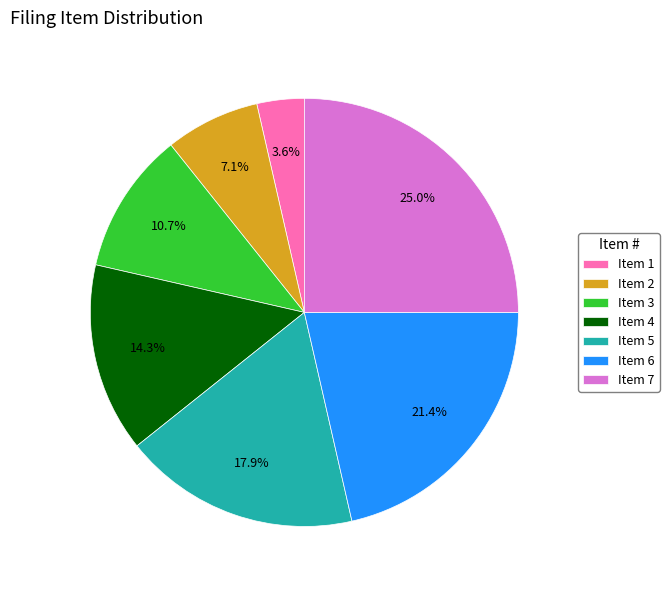

How many slices are in this pie chart?

7